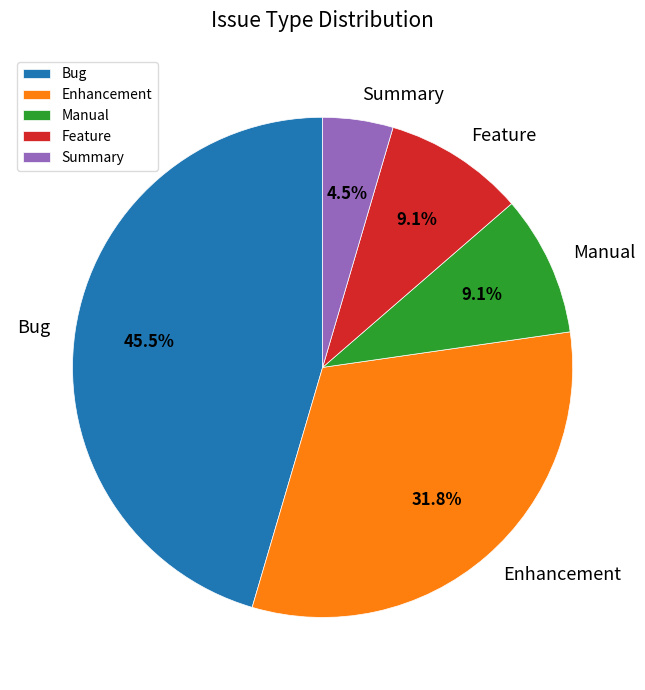

Combined, what portion of the pie is Summary and Feature?

13.6%